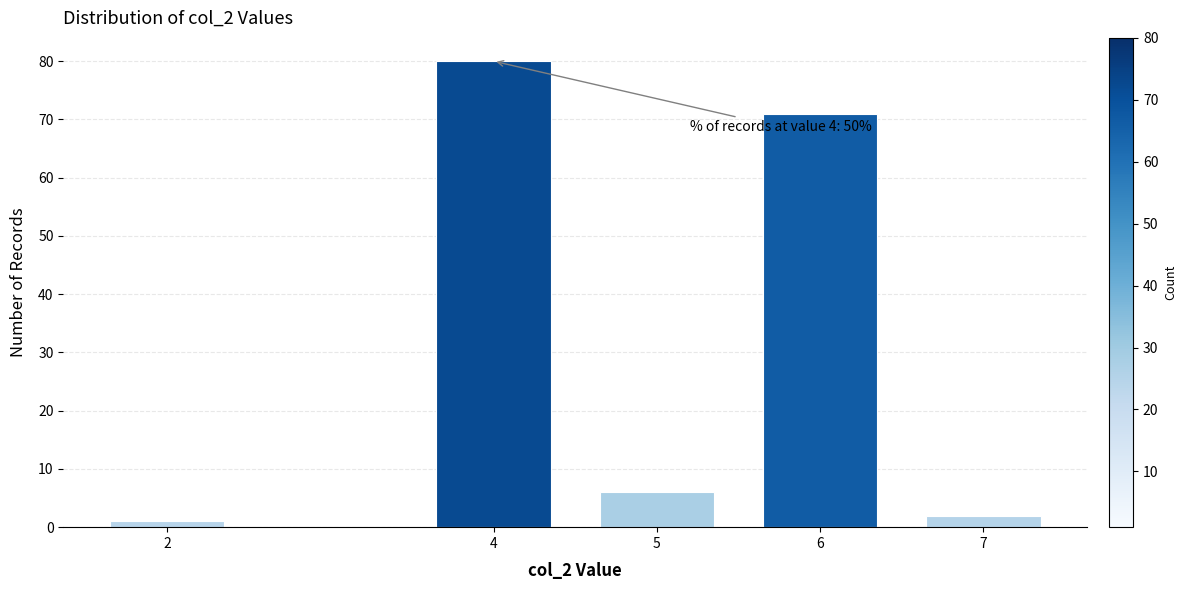

Reading right to left, extract all data points from this chart.

2	71	6	80	1